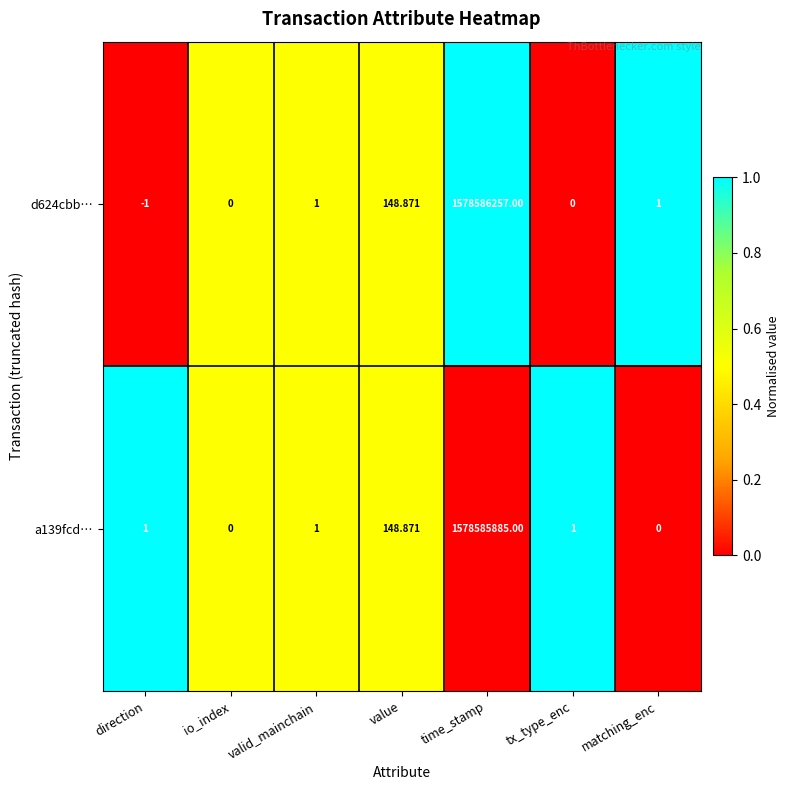

How many series are shown in this chart?

2